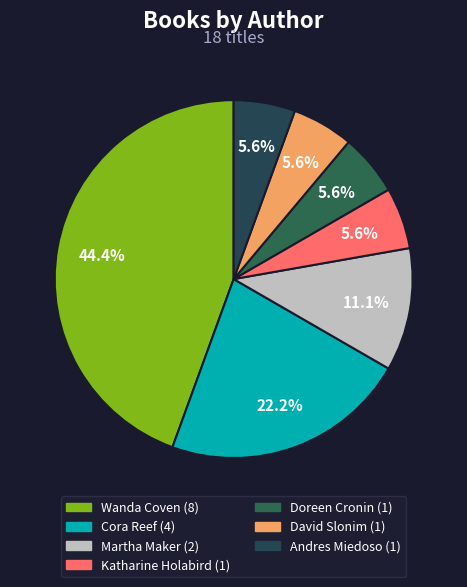

How many slices are in this pie chart?

7